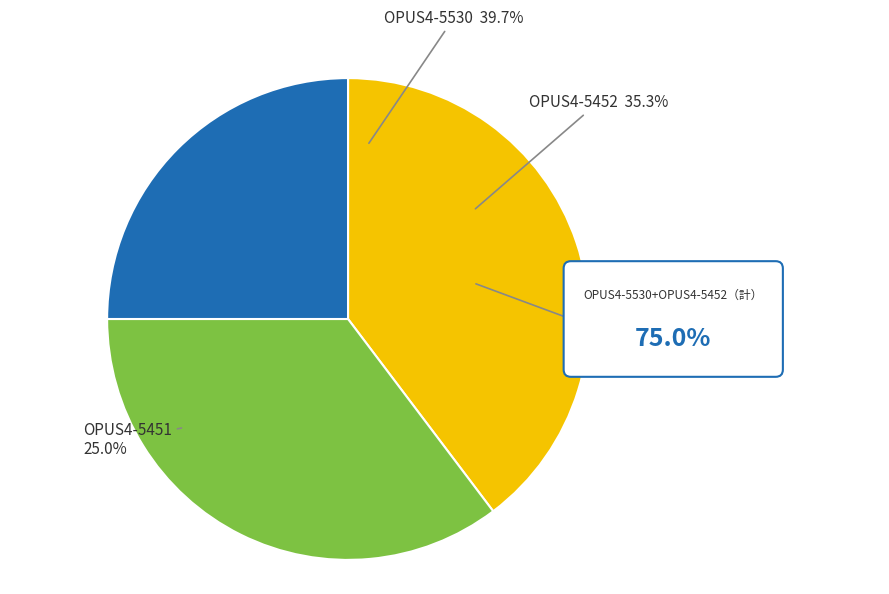

To the nearest percent, what is the difference between the OPUS4-5452 and OPUS4-5451 slice percentages?

10%